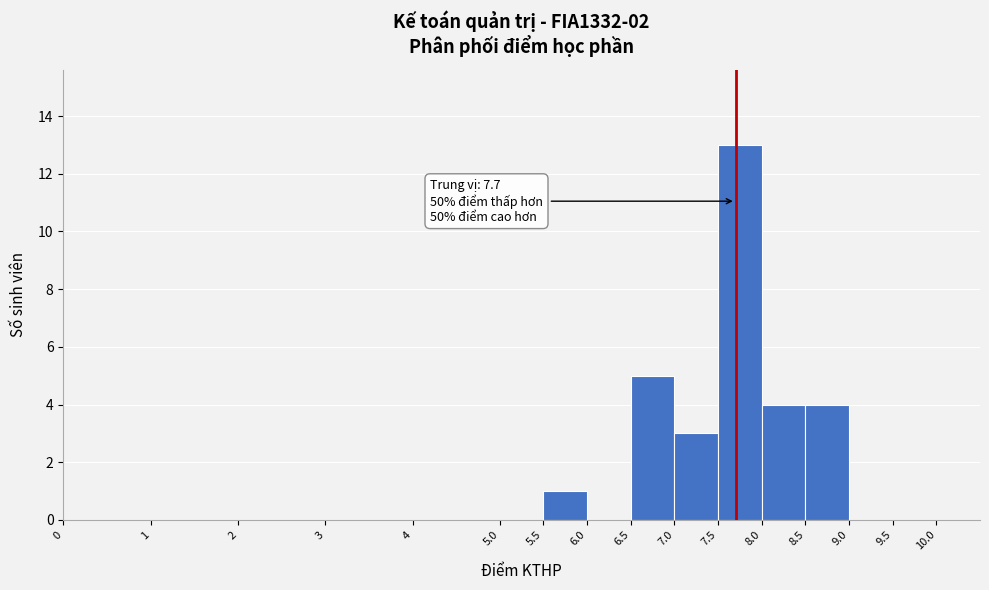

Which range on the x-axis has the tallest bar?

7.5 to 8.0